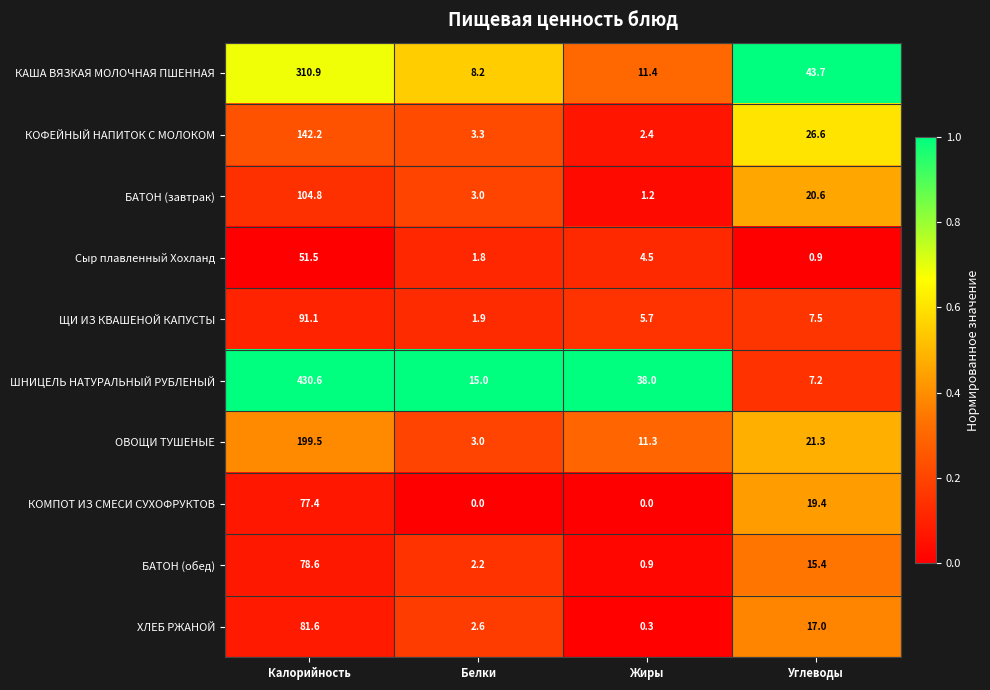

The БАТОН (завтрак) series shows 104.8 at Калорийность. True or false?

True